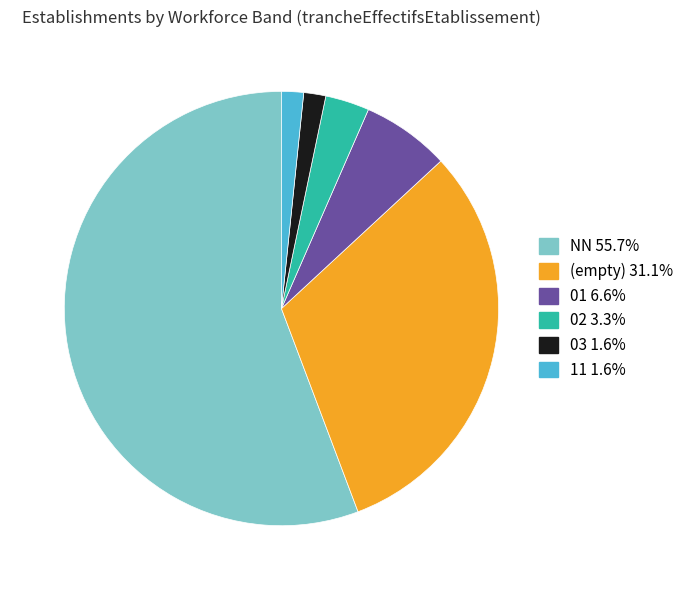

Does any single category account for the majority?

Yes